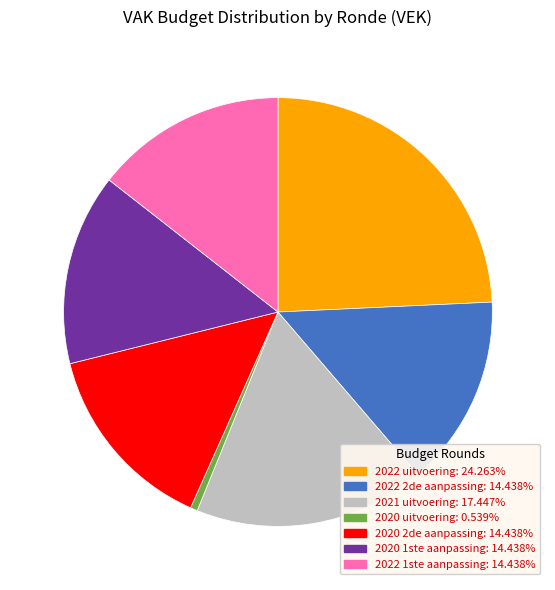

Approximately how many times larger is the value at 2022 1ste aanpassing compared to 2020 1ste aanpassing?

1.0